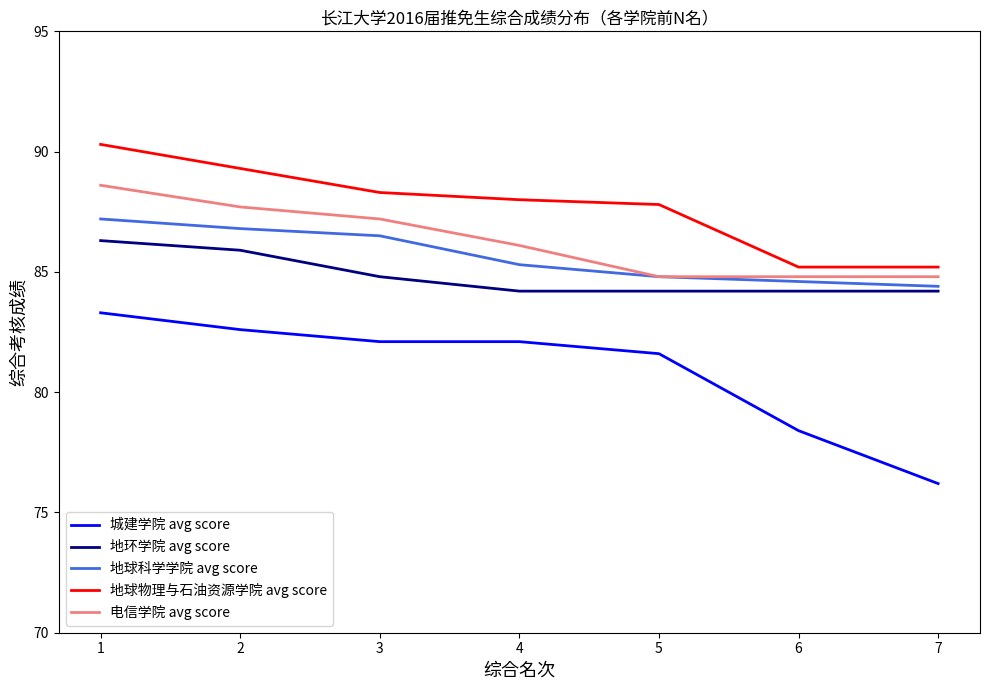

At which category is the sum across all series the highest?

1